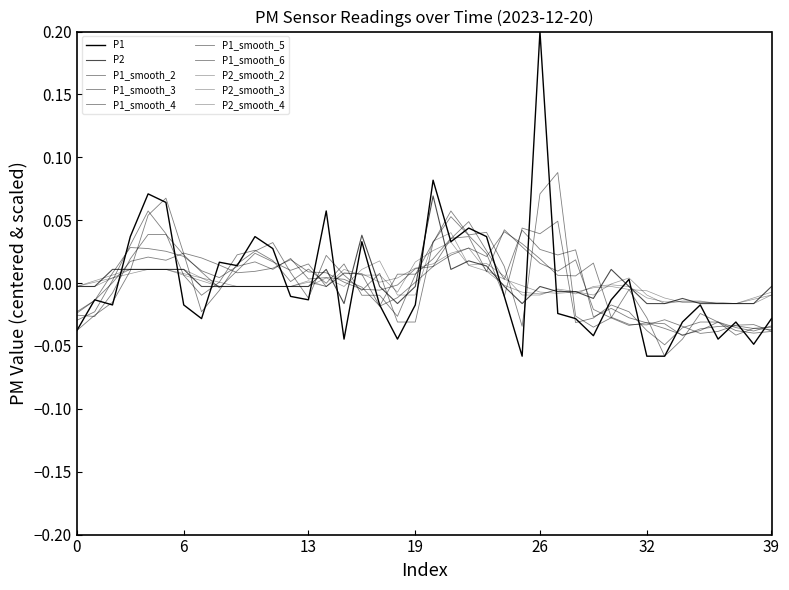

Does the chart have visible grid lines?

No